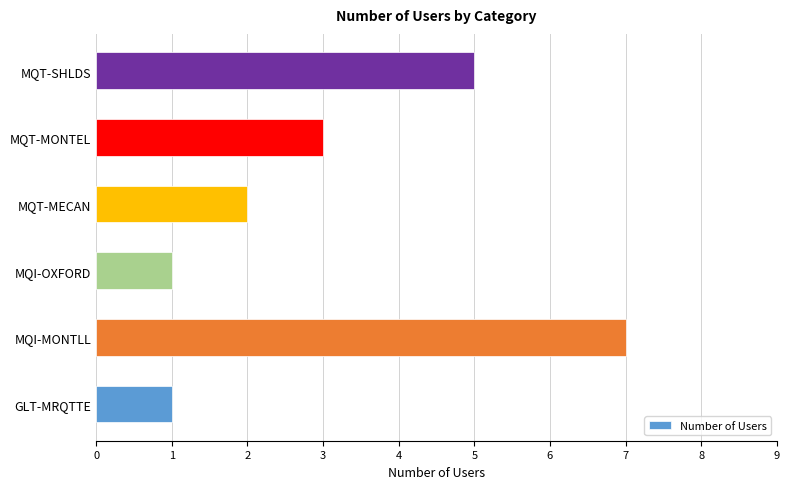

Is it true that the value at MQT-MONTEL is 5?

False